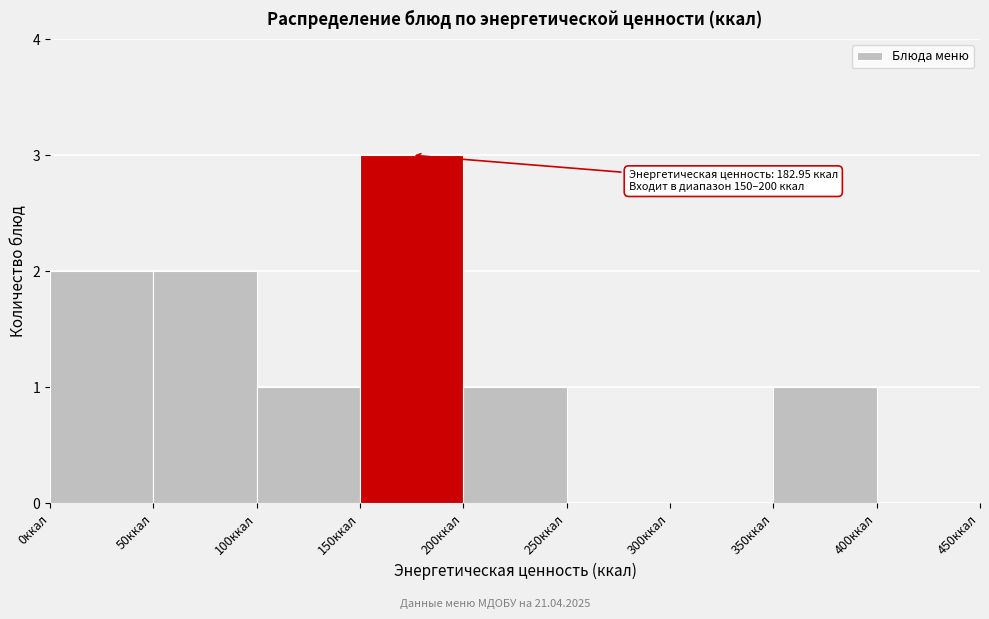

Over which range of the x-axis is the bar tallest?

150 to 200